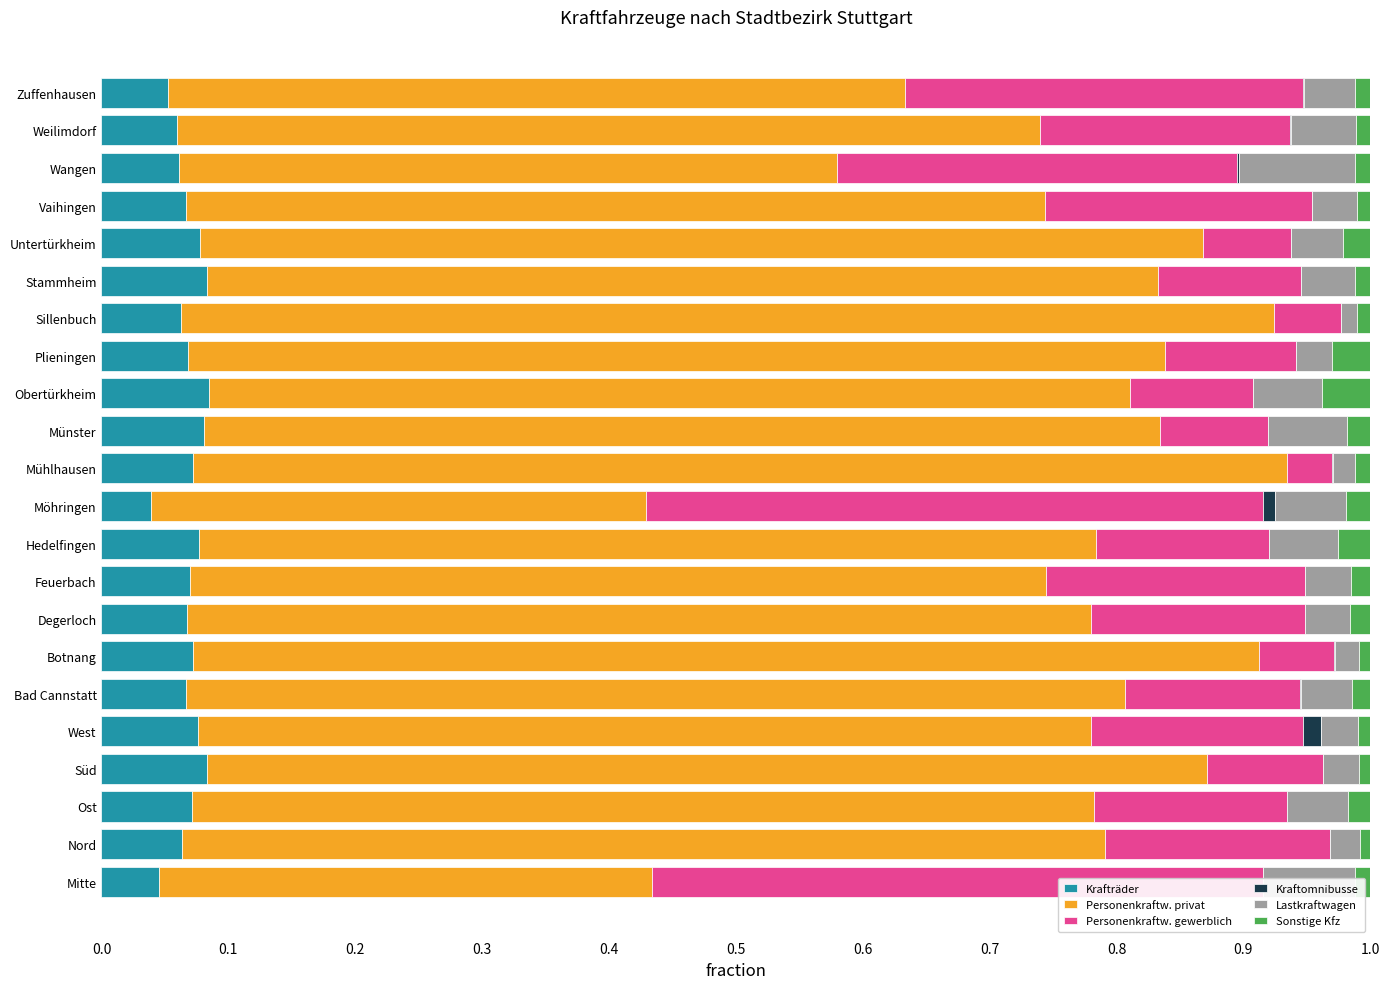

How many categories are shown in the chart?

22